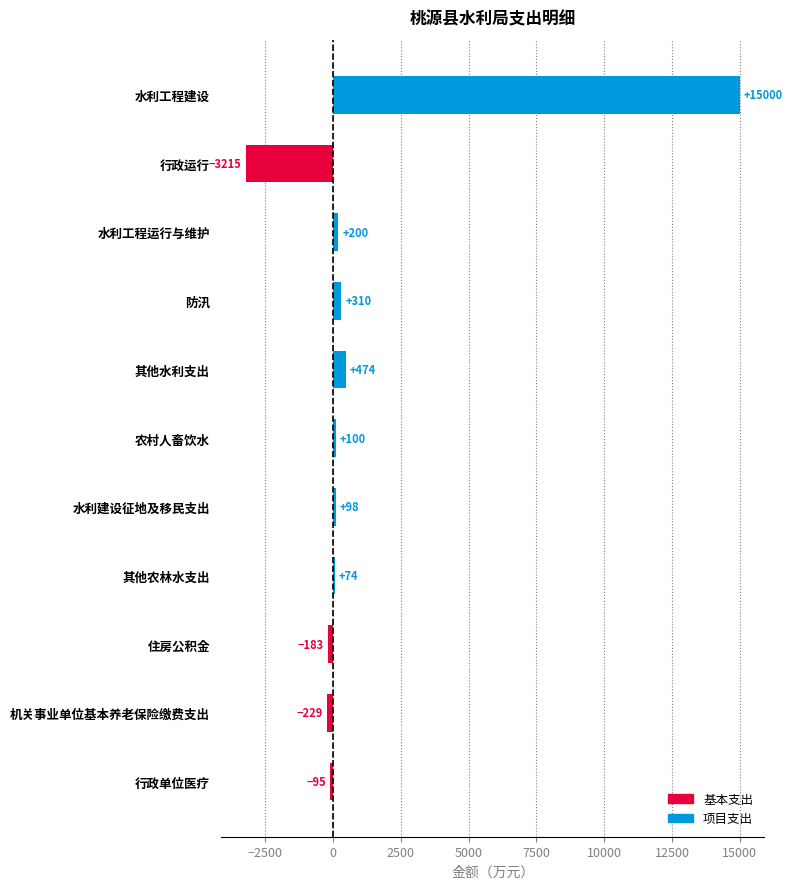

What position from the top is 机关事业单位基本养老保险缴费支出?

10